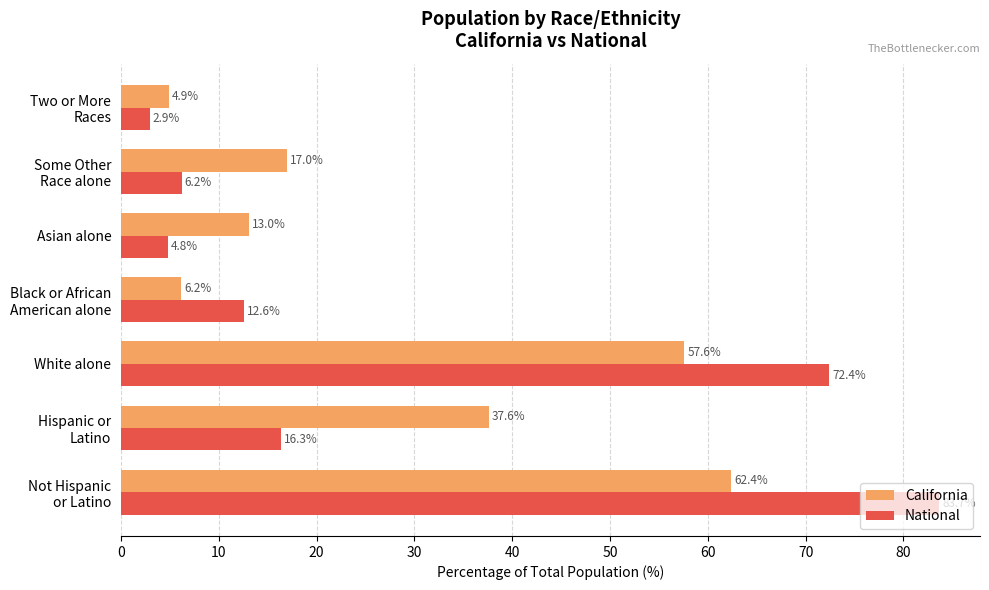

The value of California at White alone is 57.6. True or false?

True